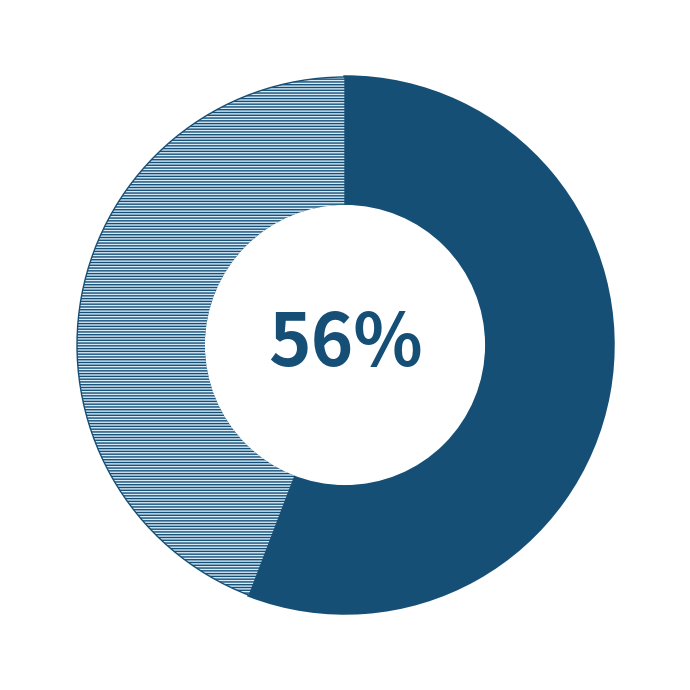

To the nearest percent, what is the difference between the largest and smallest slice percentages?

12%